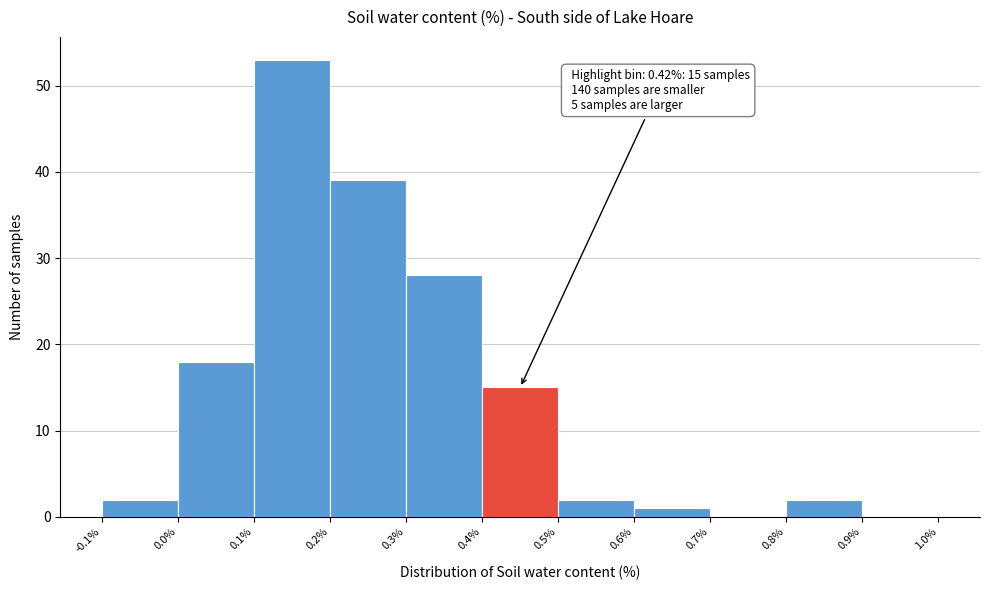

Over which range of the x-axis is the bar tallest?

0.1% to 0.2%